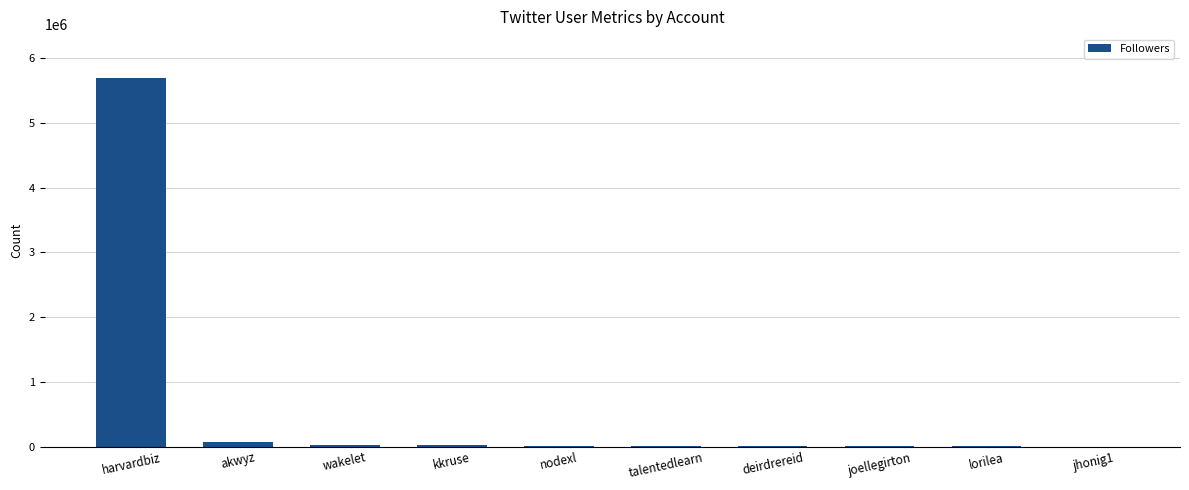

What is the maximum value shown in the chart?

5688989